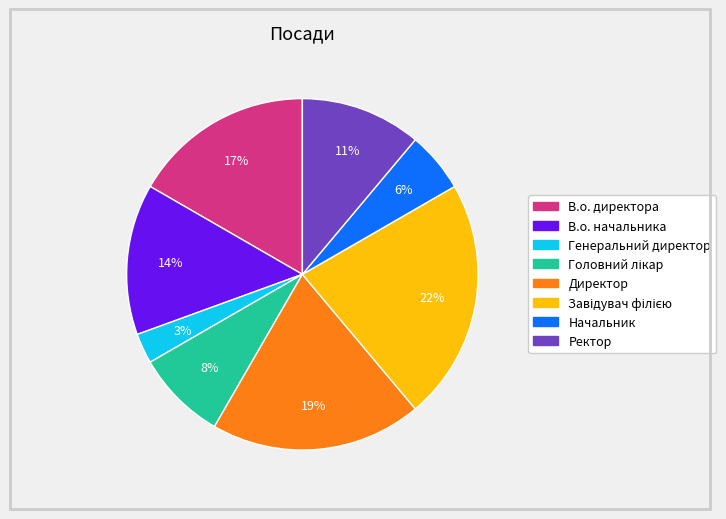

Which slice is the smallest?

Генеральний директор